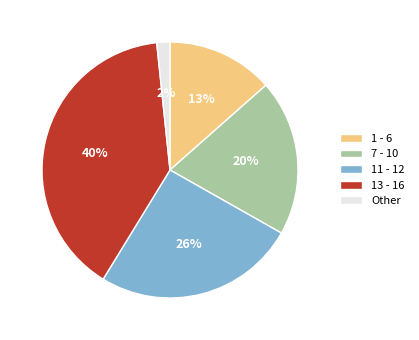

Approximately how many times larger is the value at 1 - 6 compared to 7 - 10?

0.7